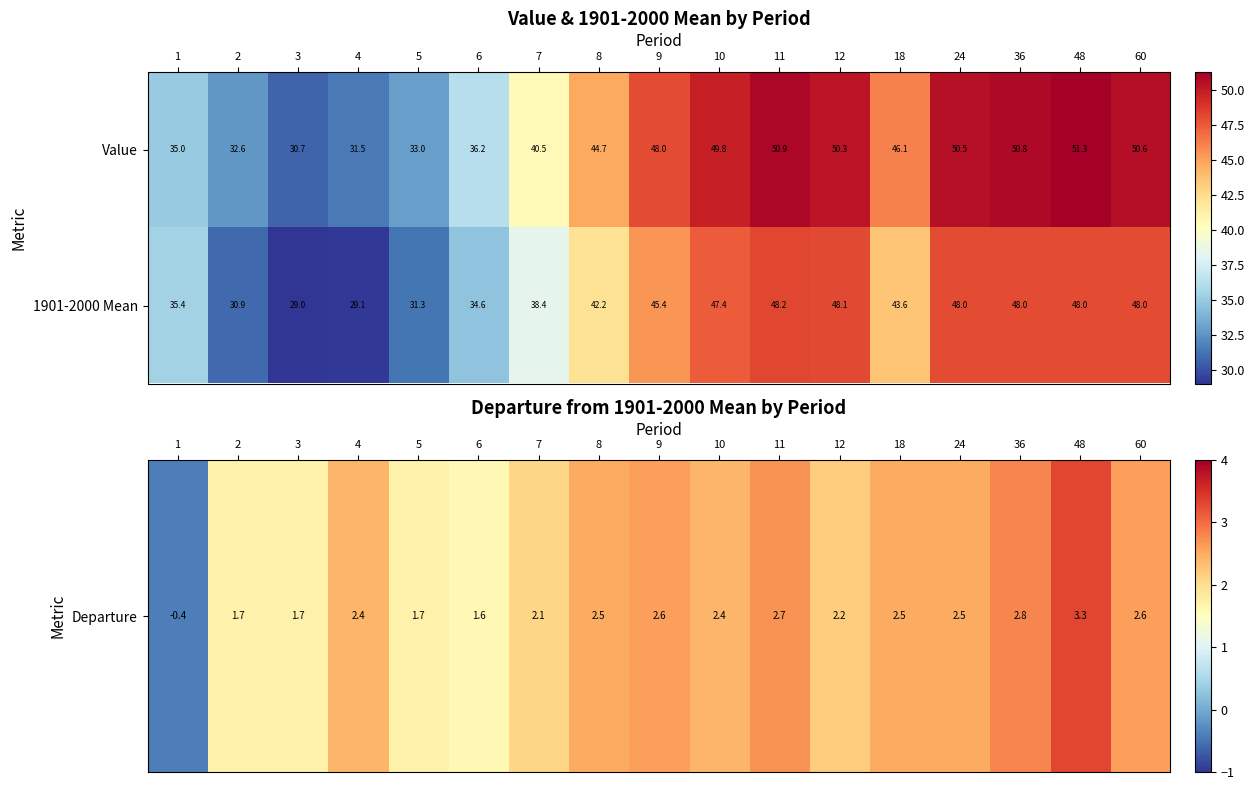

What is the difference between the second highest and second lowest values in the Value series?

19.4